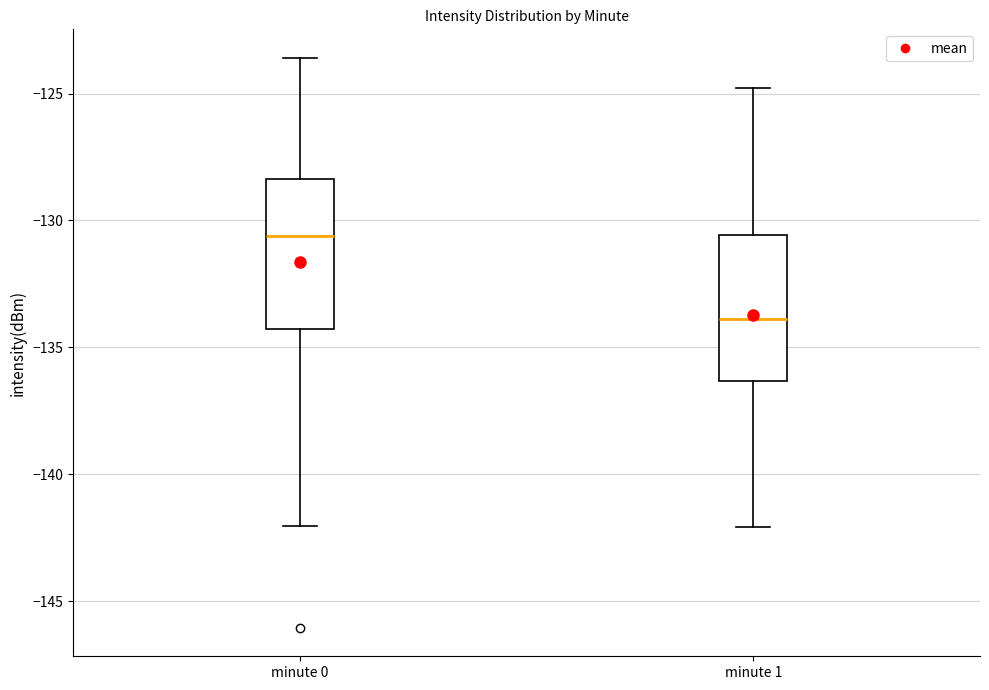

Reading left to right, read every box against the y-axis: the position of its median line, the range the box covers, and the ends of its whiskers. The values are not printed on the chart, so give them approximately, as read against the axis.

minute 0: median -130.5, box -134.5 to -128.5, whiskers -142.0 to -123.5
minute 1: median -134.0, box -136.5 to -130.5, whiskers -142.0 to -125.0